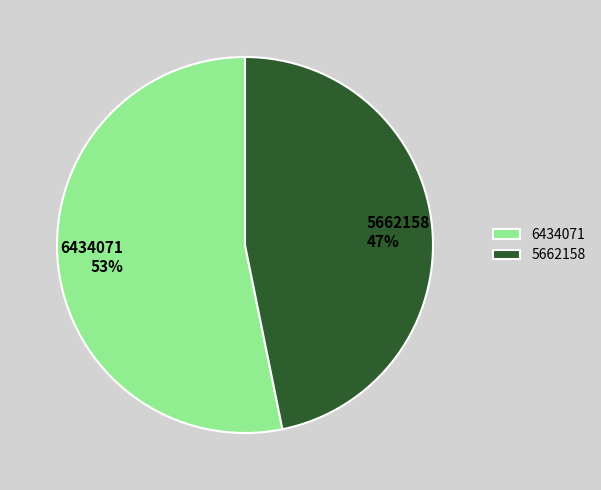

What is the largest slice in the pie chart?

6434071